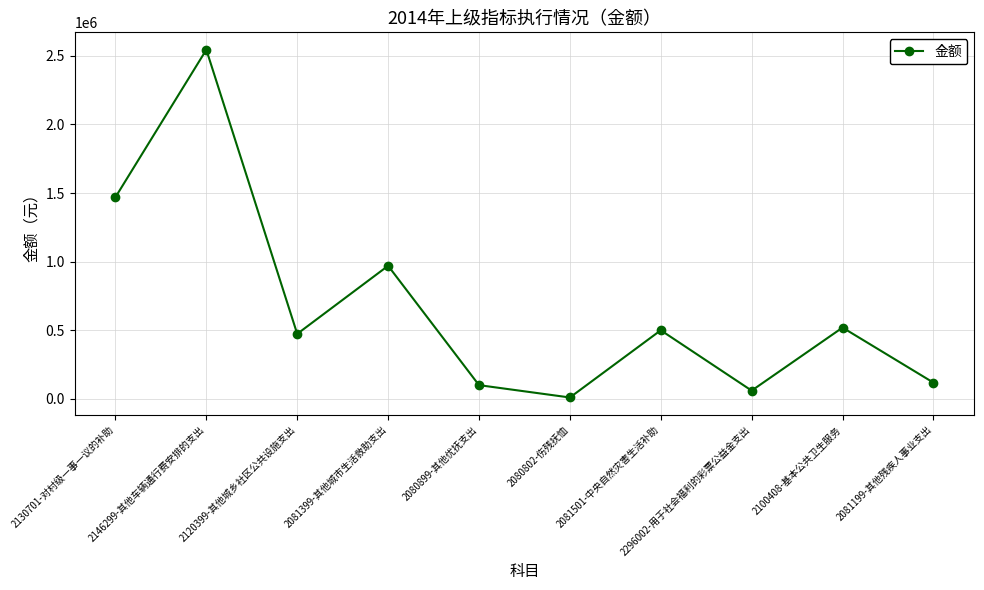

Approximately how many times larger is the value at 2130701-对村级一事一议的补助 compared to 2080899-其他优抚支出?

14.7